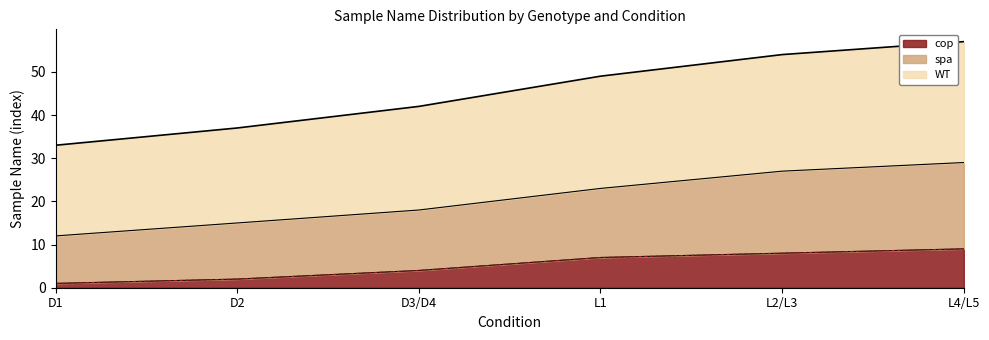

Is it true that cop equals 2 at D2?

True